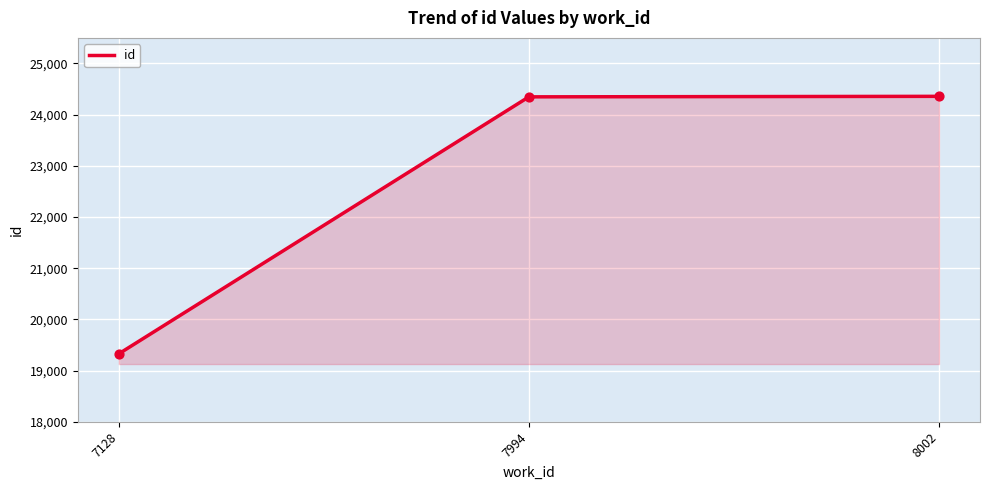

What is the ratio of the value at 7128 to the value at 7994?

0.8